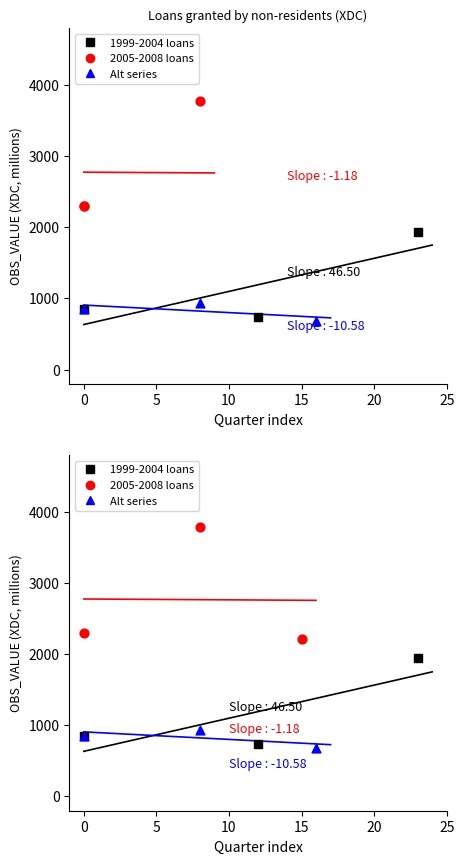

What are all the series names shown in the legend?

1999-2004 loans, 2005-2008 loans, Alt series